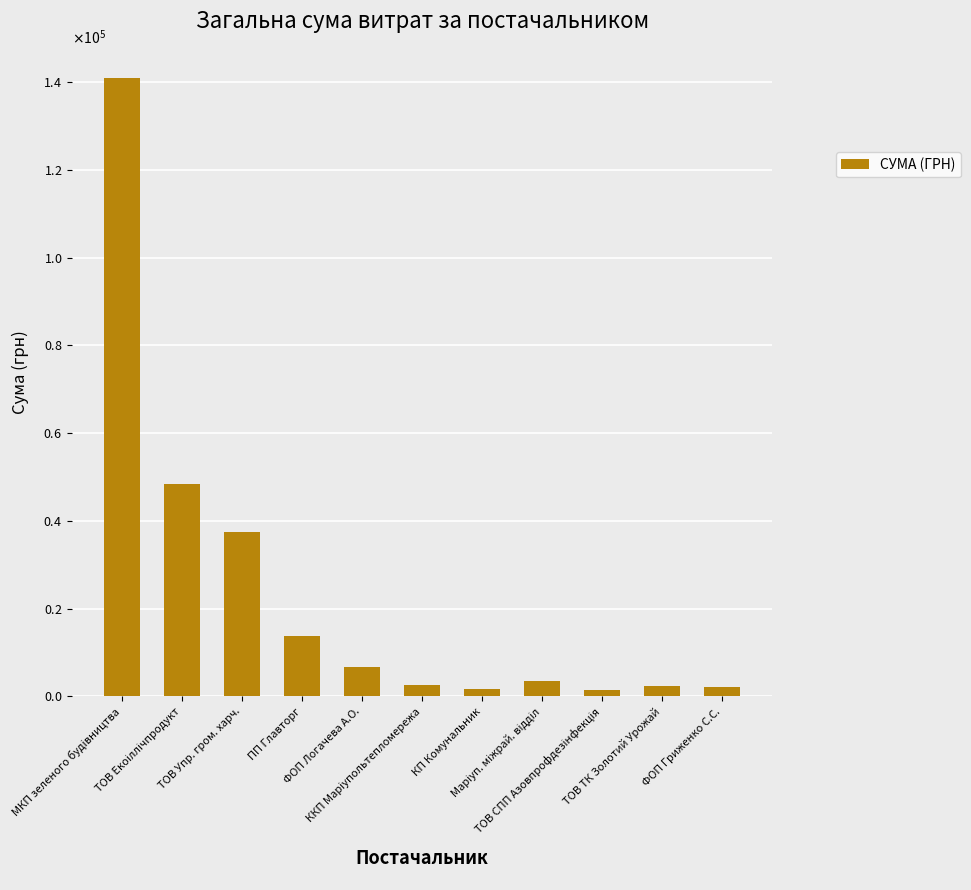

What position from the left is КП Комунальник?

7